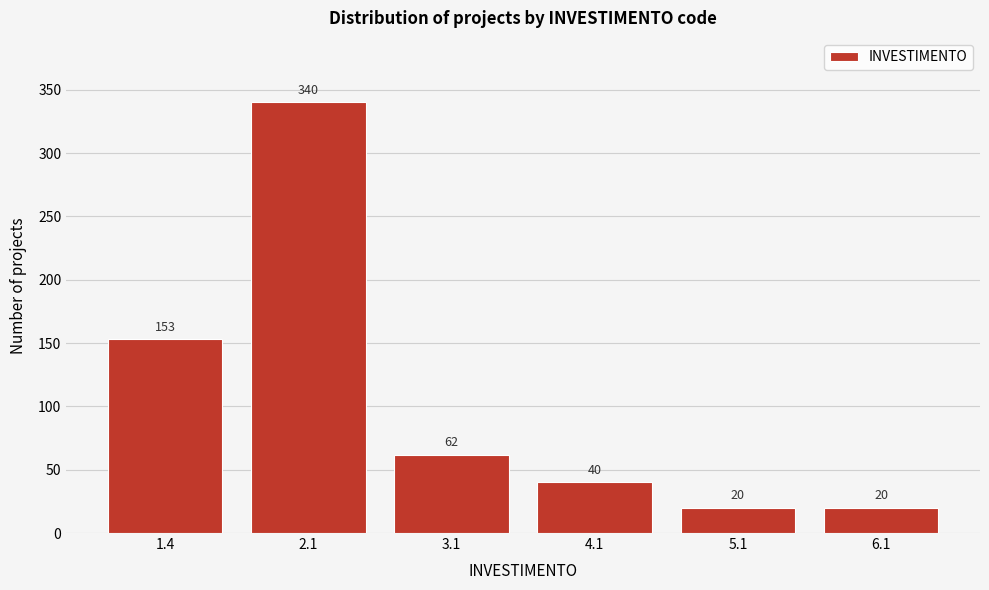

Reading left to right, extract all data points from this chart.

1.4=153	2.1=340	3.1=62	4.1=40	5.1=20	6.1=20